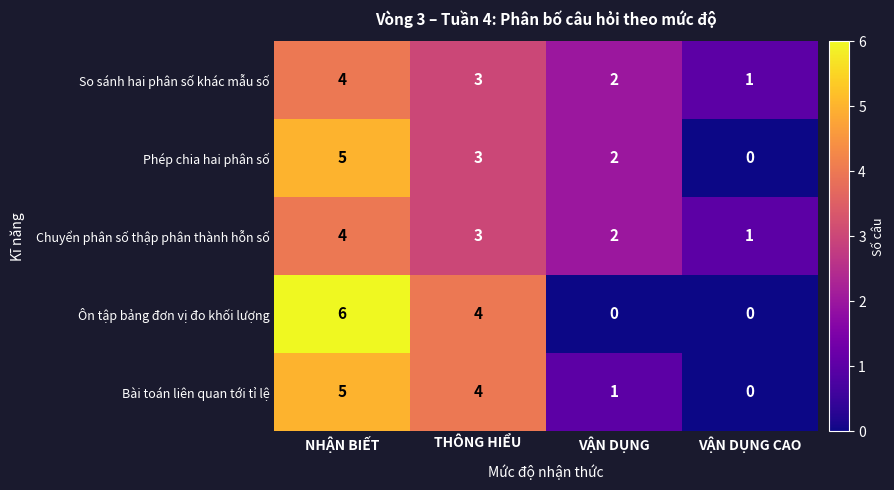

What value does the Chuyển phân số thập phân thành hỗn số series have at THÔNG HIỂU?

3